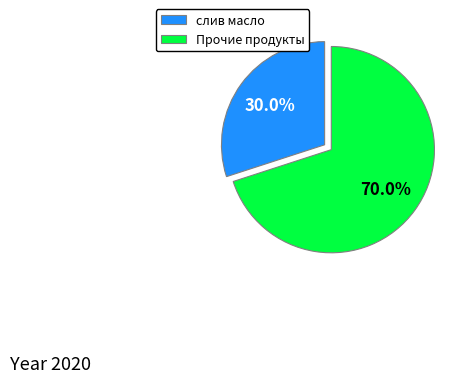

What percentage is NOT represented by слив масло?

70.0%